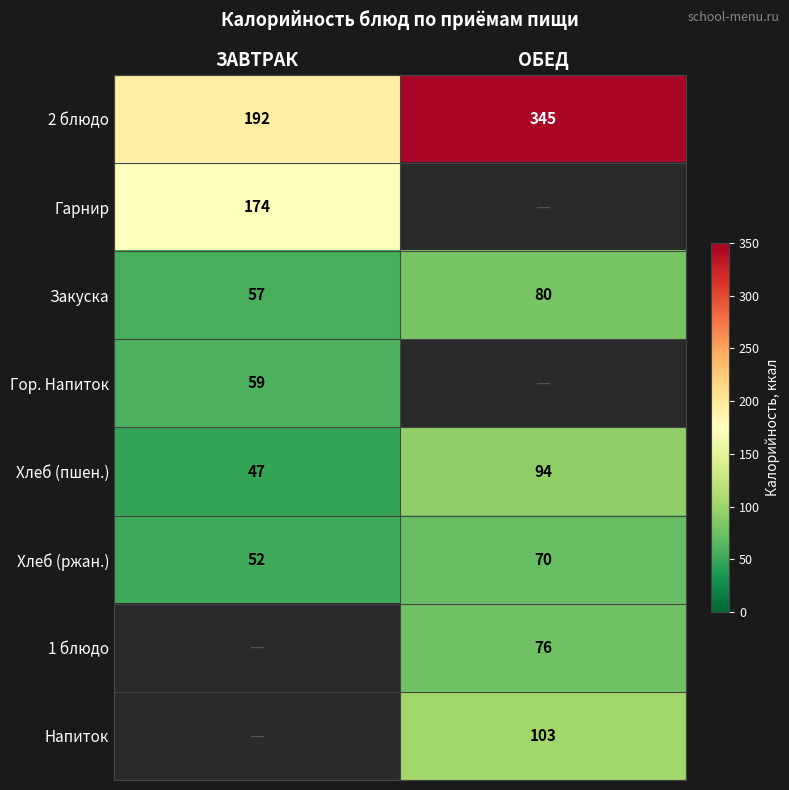

What is the difference between the highest and lowest values at ЗАВТРАК?

145.0